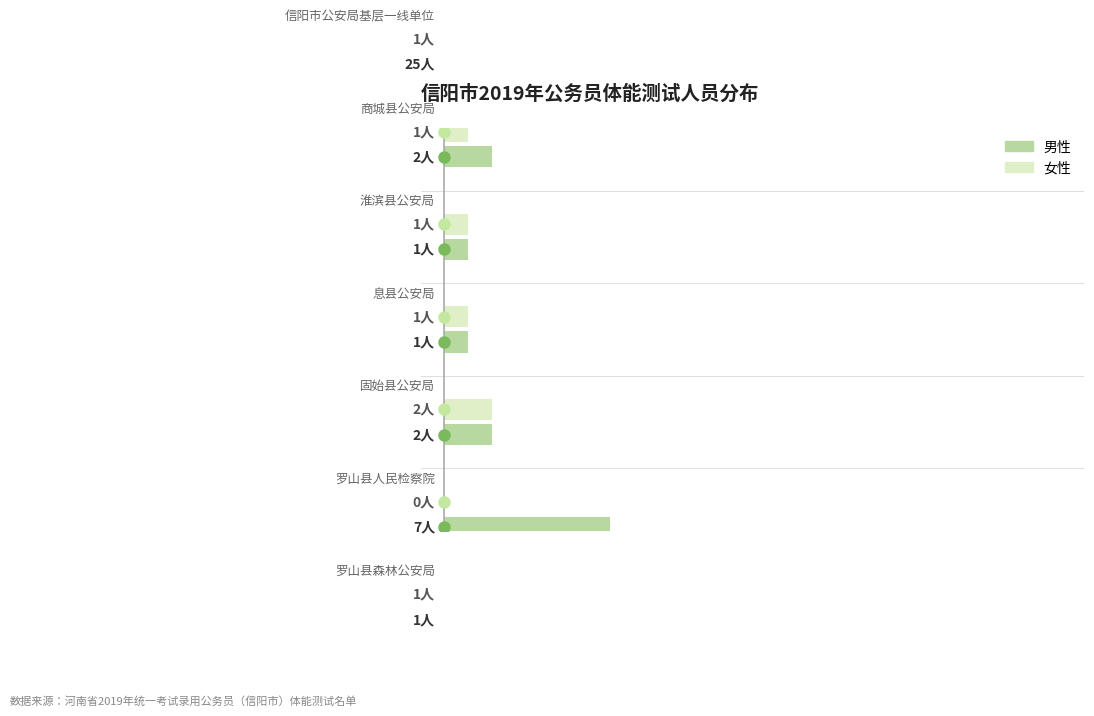

Count the number of data series in this chart.

2